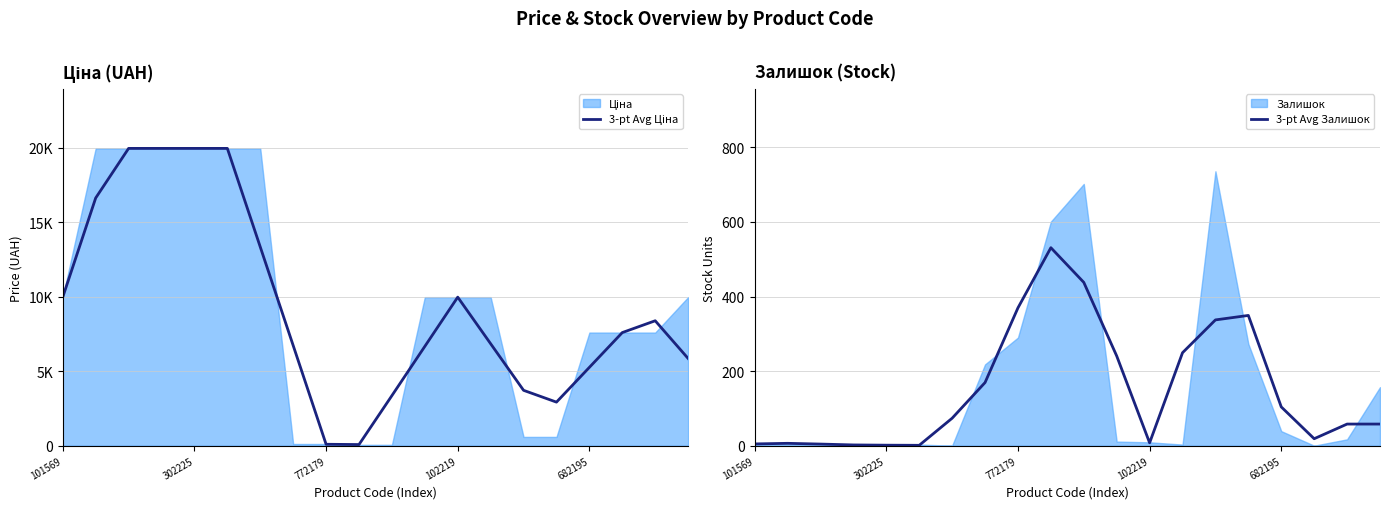

What is the minimum value shown in the chart?

1.0